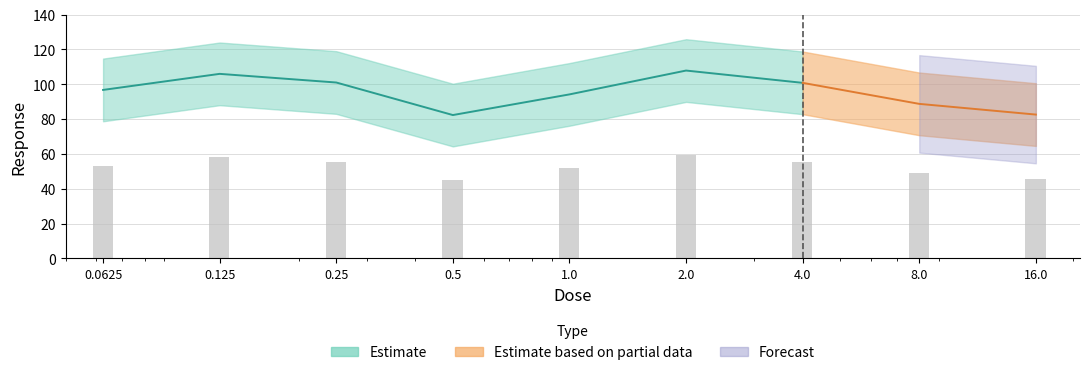

At which category does the chart reach its minimum across all series?

0.5